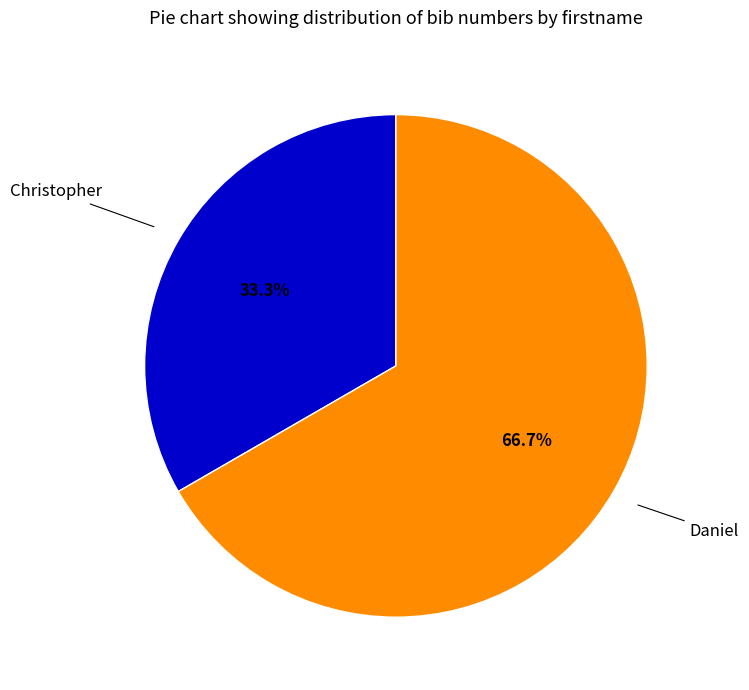

Count the number of slices in the pie.

2